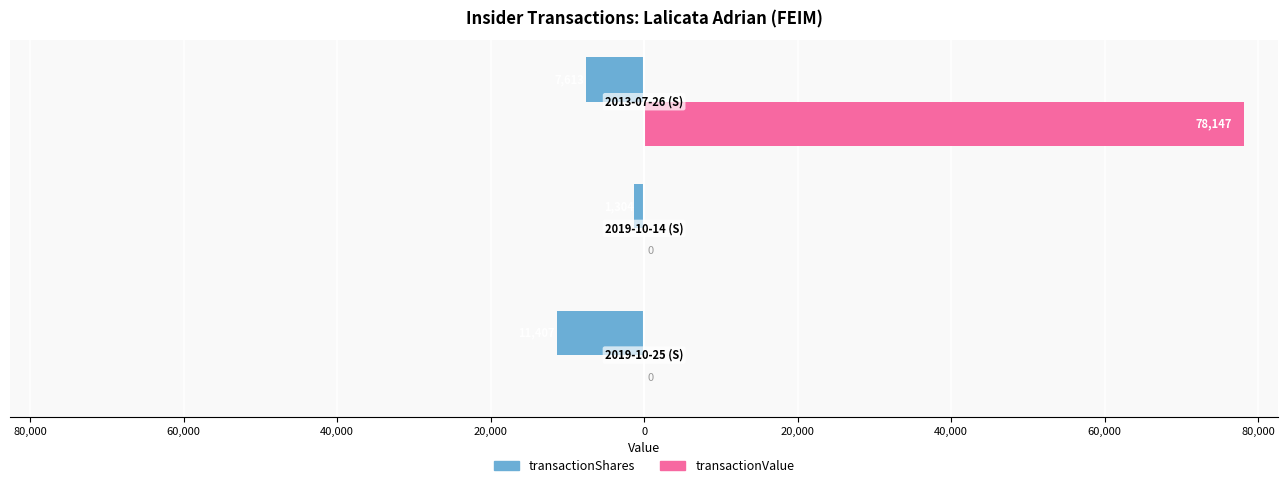

What are all the series names shown in the legend?

transactionShares, transactionValue